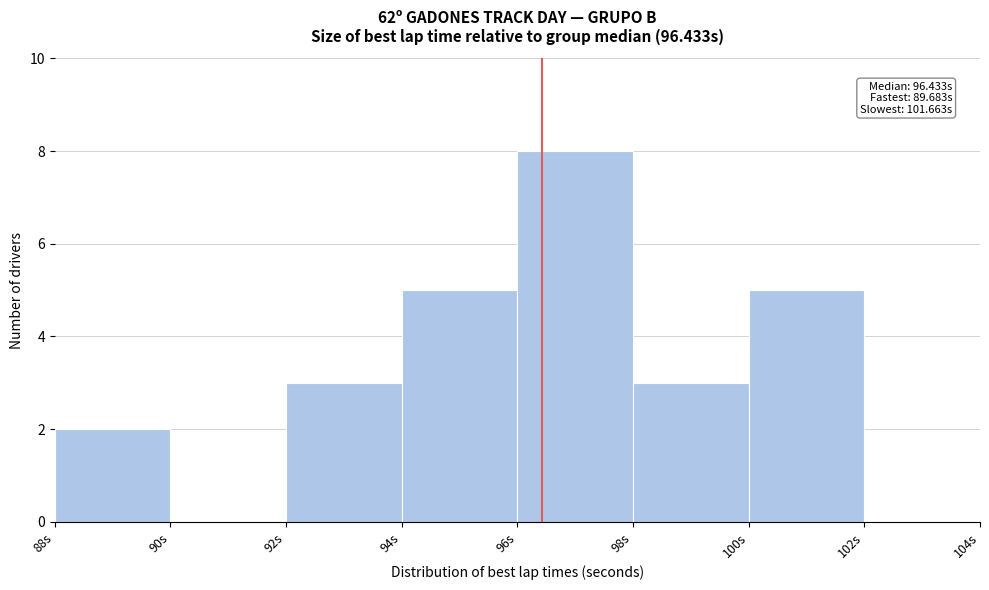

Over which range of the x-axis is the bar tallest?

96 to 98